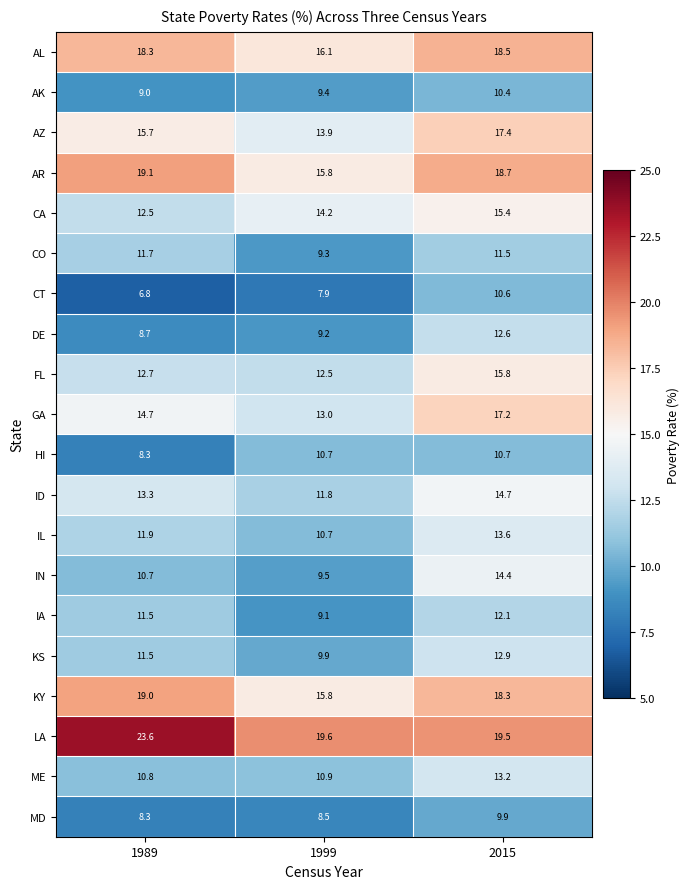

The GA series shows 9.7 at 2015. True or false?

False